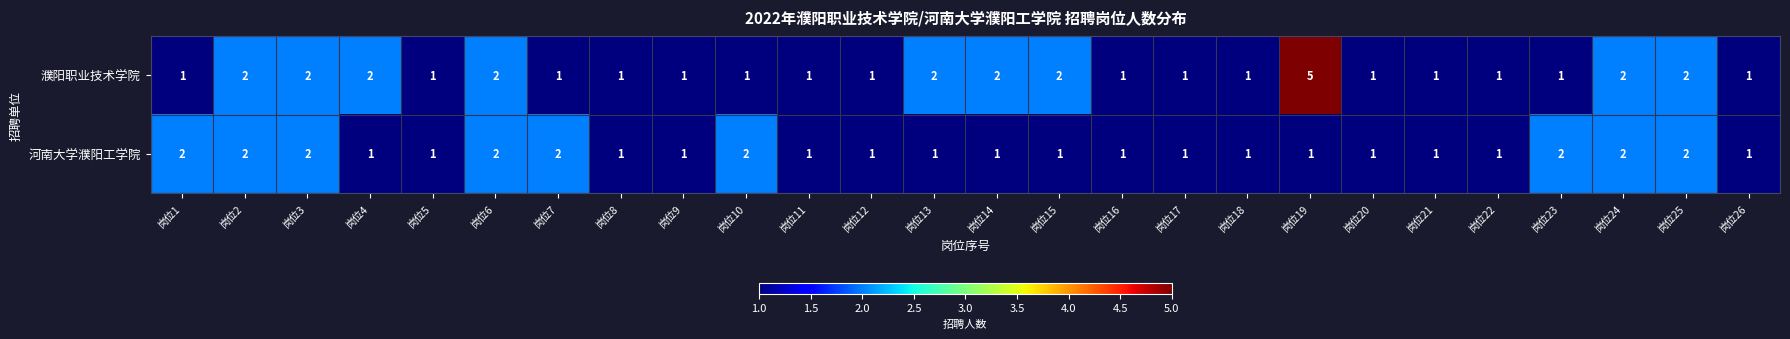

Is the value of 濮阳职业技术学院 at 岗位15 greater than the value of 河南大学濮阳工学院 at 岗位19?

Yes